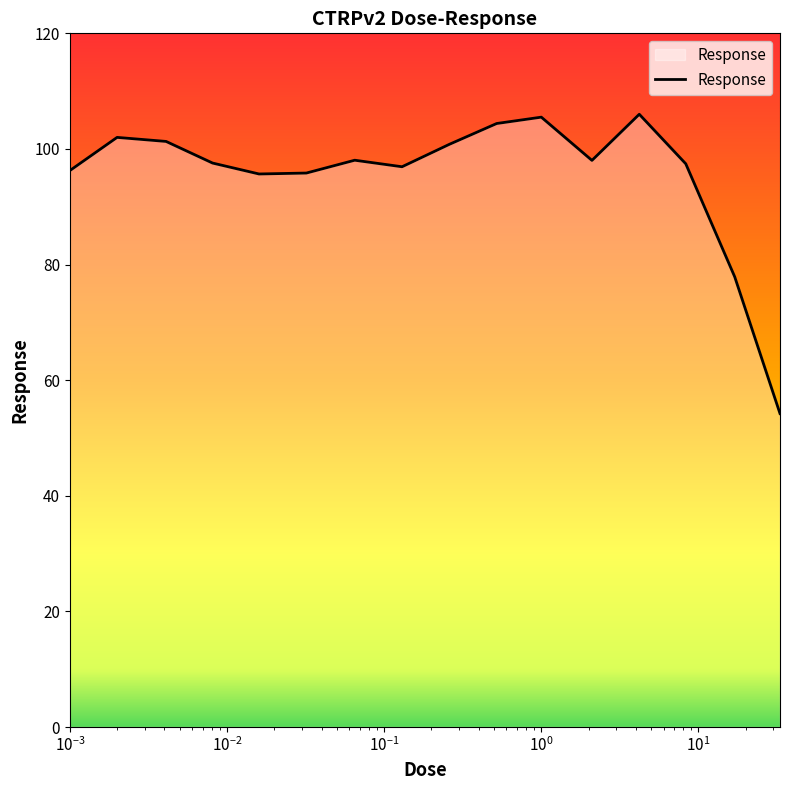

What is the greatest value displayed?

106.0